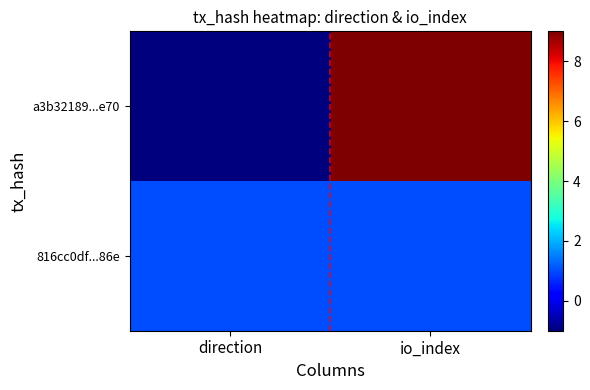

Reading left to right, transcribe all the data shown in this chart.

a3b32189...e70: direction=-1	io_index=9
816cc0df...86e: direction=1	io_index=1